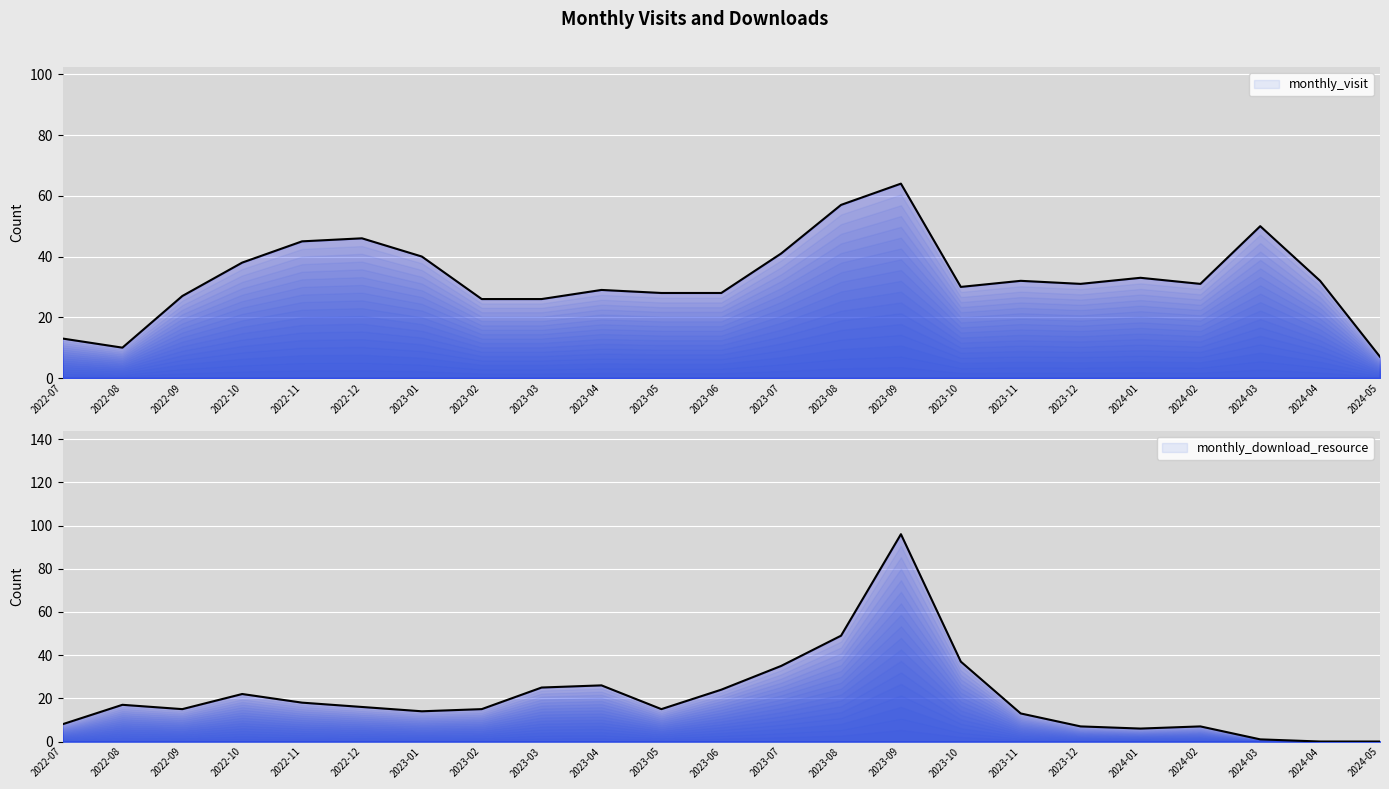

Reading left to right, extract all data points from this chart.

monthly_visit: 2022-07=13	2022-08=10	2022-09=27	2022-10=38	2022-11=45	2022-12=46	2023-01=40	2023-02=26	2023-03=26	2023-04=29	2023-05=28	2023-06=28	2023-07=41	2023-08=57	2023-09=64	2023-10=30	2023-11=32	2023-12=31	2024-01=33	2024-02=31	2024-03=50	2024-04=32	2024-05=7
monthly_download_resource: 2022-07=8	2022-08=17	2022-09=15	2022-10=22	2022-11=18	2022-12=16	2023-01=14	2023-02=15	2023-03=25	2023-04=26	2023-05=15	2023-06=24	2023-07=35	2023-08=49	2023-09=96	2023-10=37	2023-11=13	2023-12=7	2024-01=6	2024-02=7	2024-03=1	2024-04=0	2024-05=0